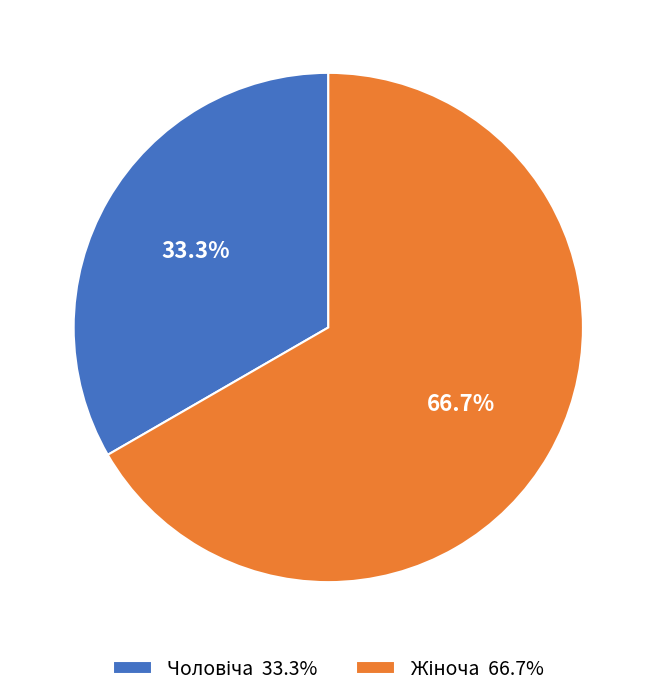

Does any single category account for the majority?

Yes